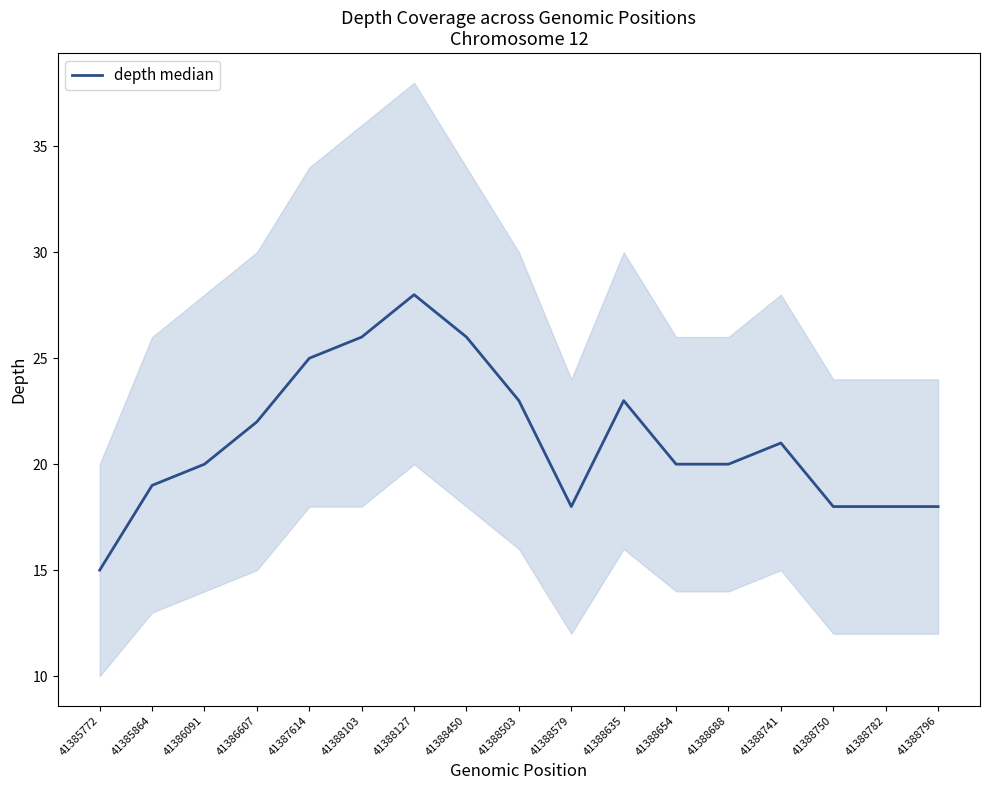

Which has a higher value, 41388579 or 41386091?

41386091